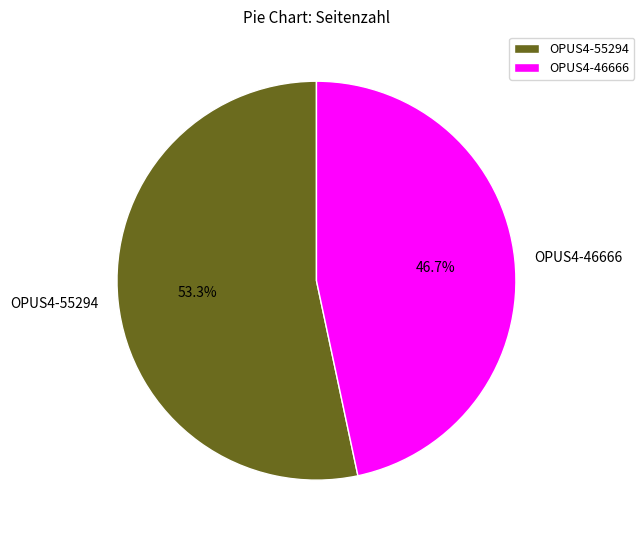

Count the number of slices in the pie.

2